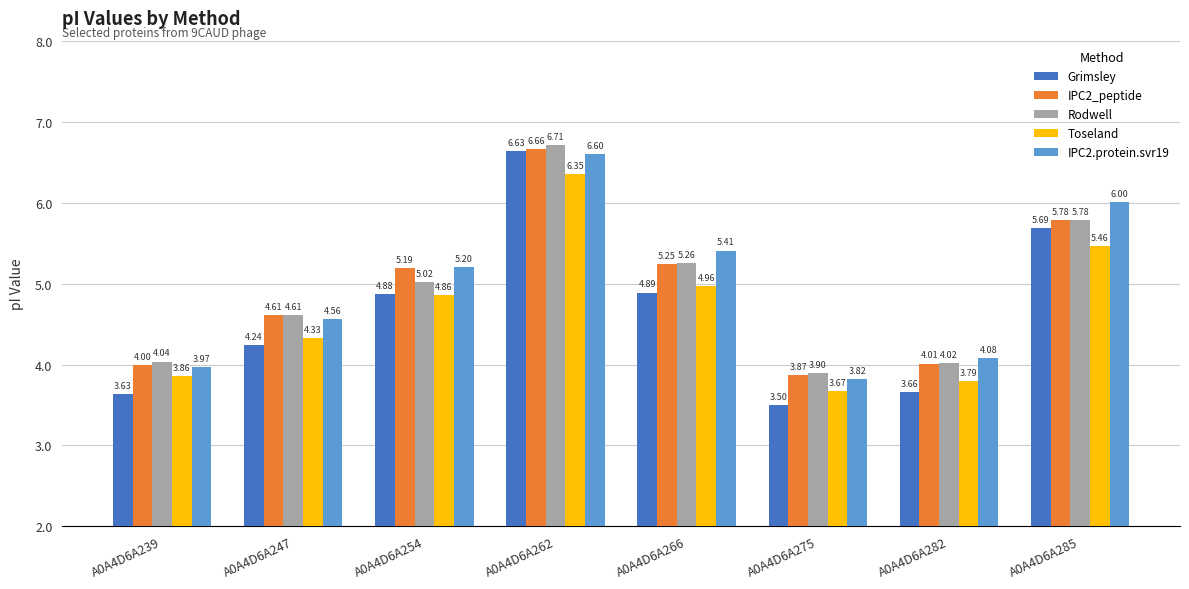

The Rodwell series shows 4.6 at A0A4D6A247. True or false?

True